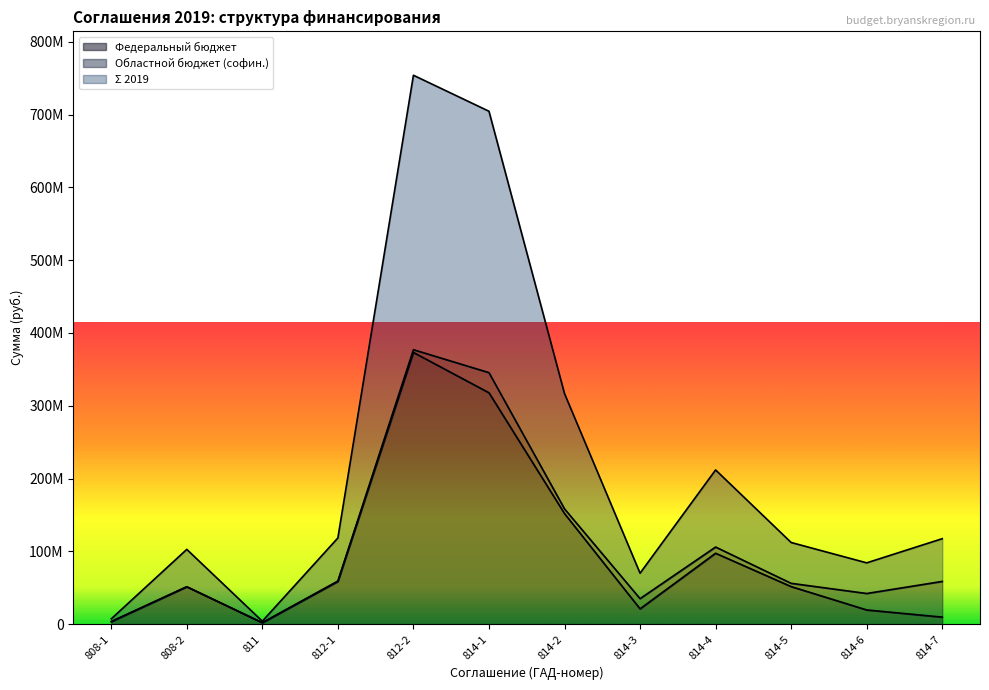

What is the difference between the maximum and minimum values in the Федеральный бюджет series?

371337900